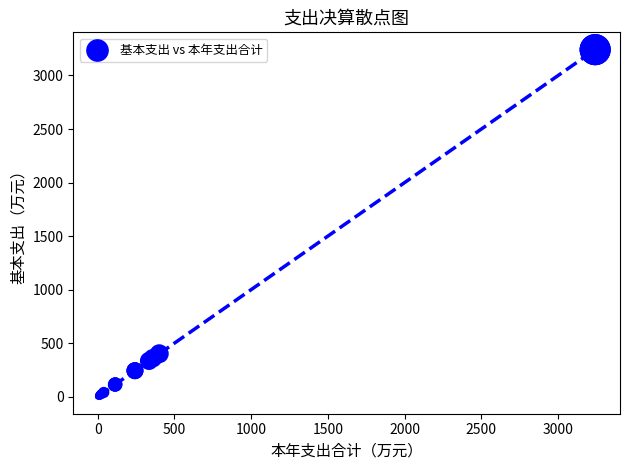

What Y value in the scatter plot is closest to 1621?

400.8